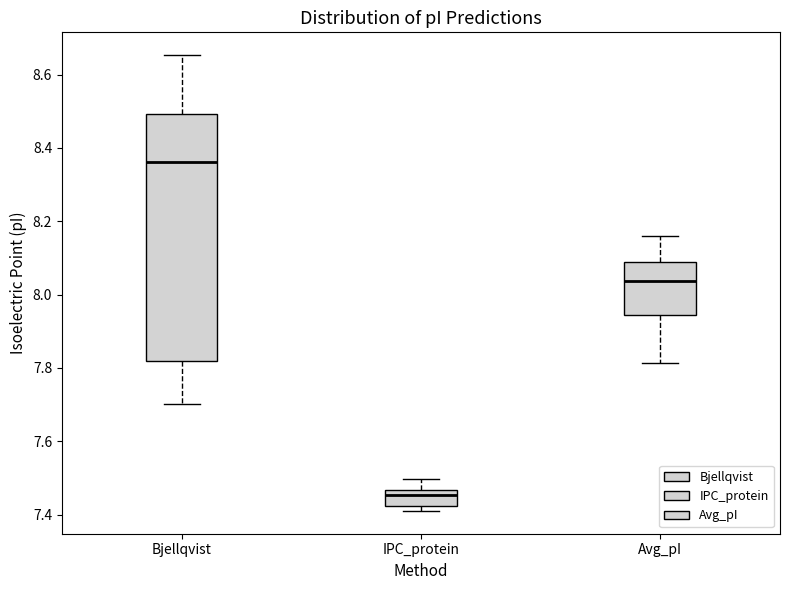

Which box is the tallest, from its lower edge to its upper edge?

Bjellqvist